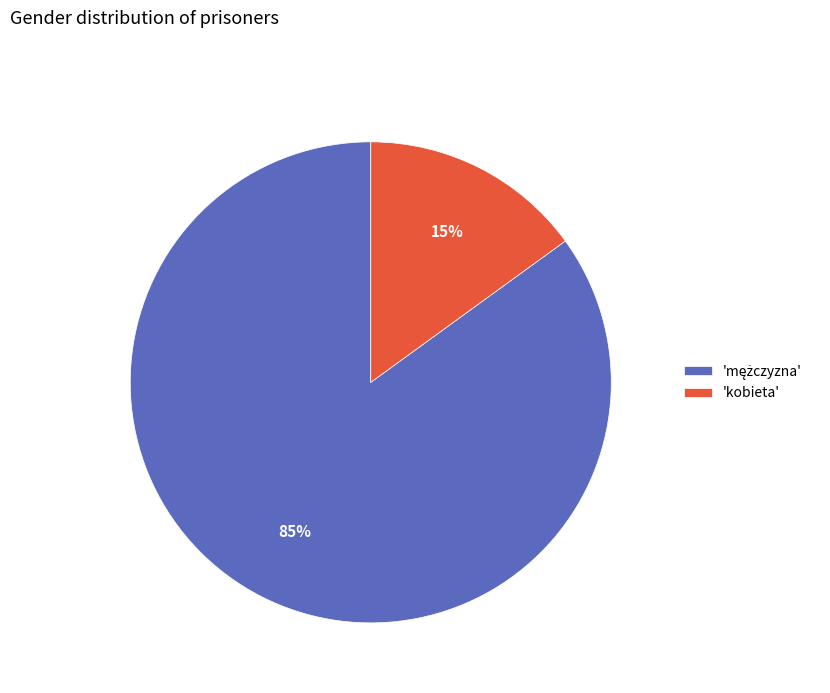

To the nearest percent, what is the difference between the largest and smallest slice percentages?

70%